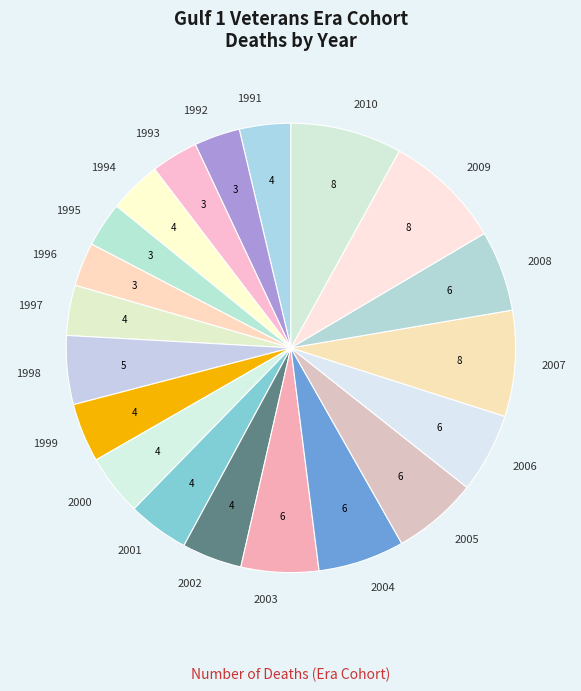

Is 2007 the majority of the pie?

No